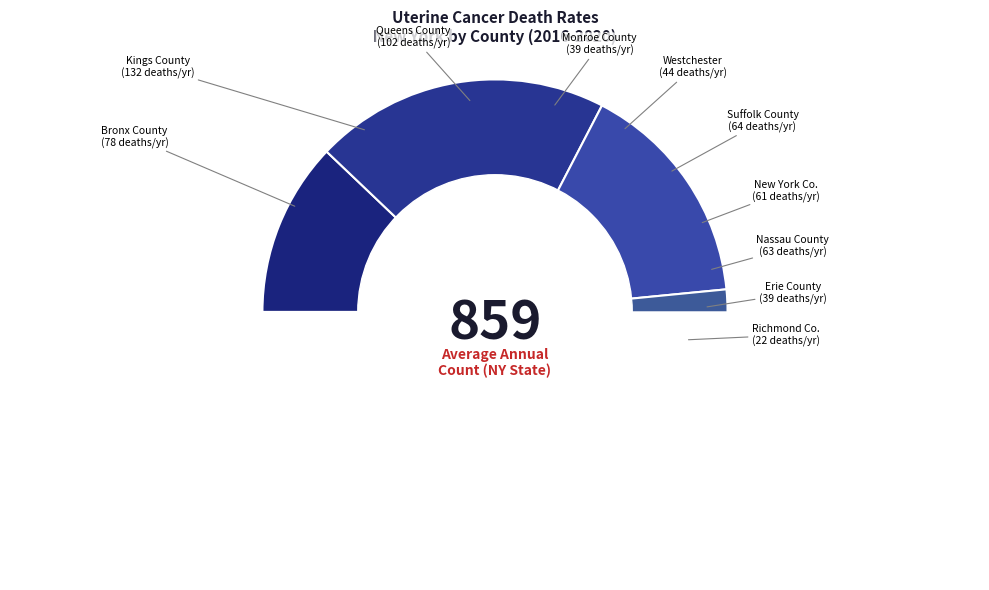

Which slice is the largest?

Kings County